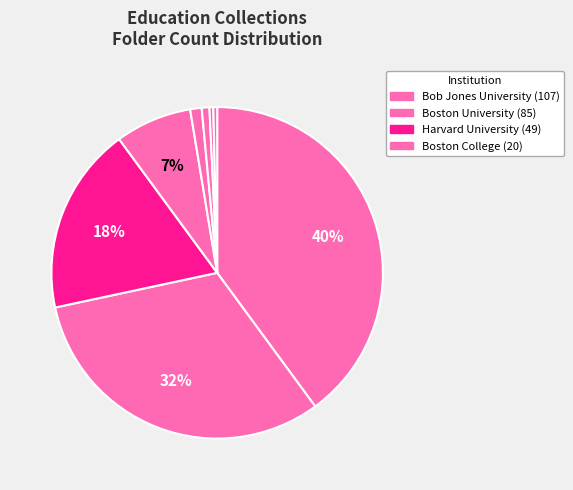

How many slices are in this pie chart?

8